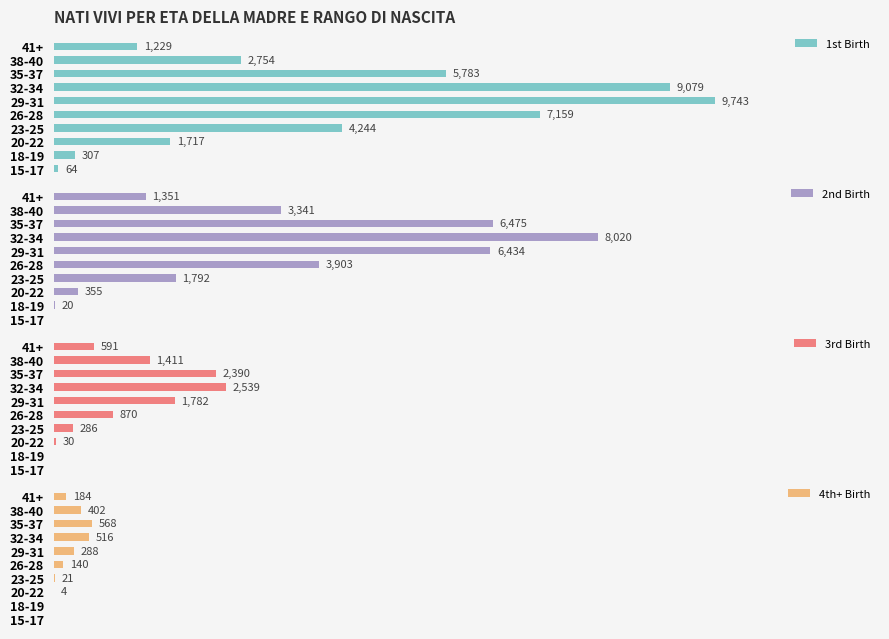

At which label does 1st Birth reach its peak?

29-31